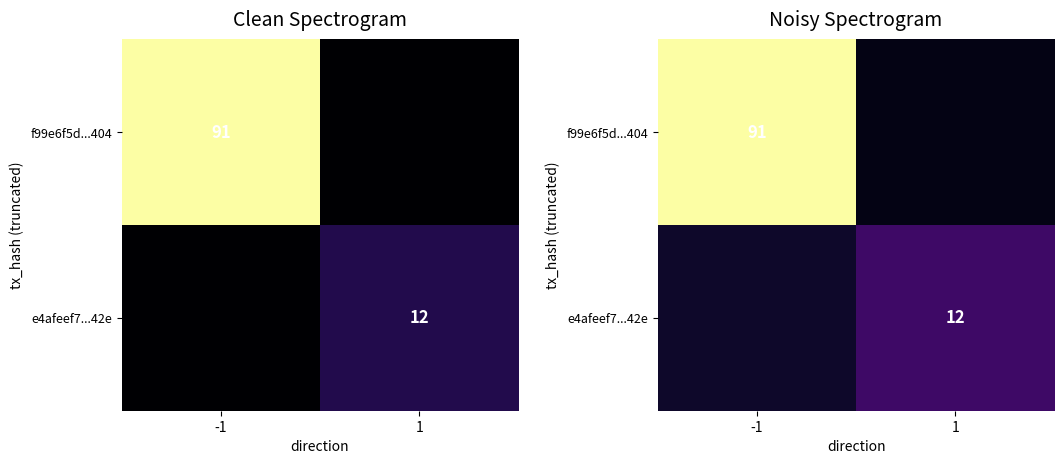

How many series are shown in this chart?

2